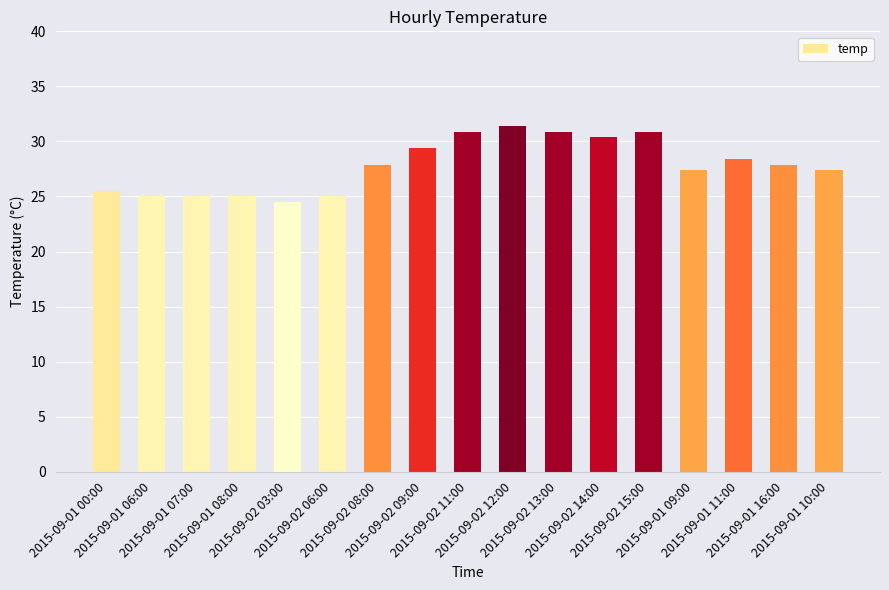

Count the number of data series in this chart.

1